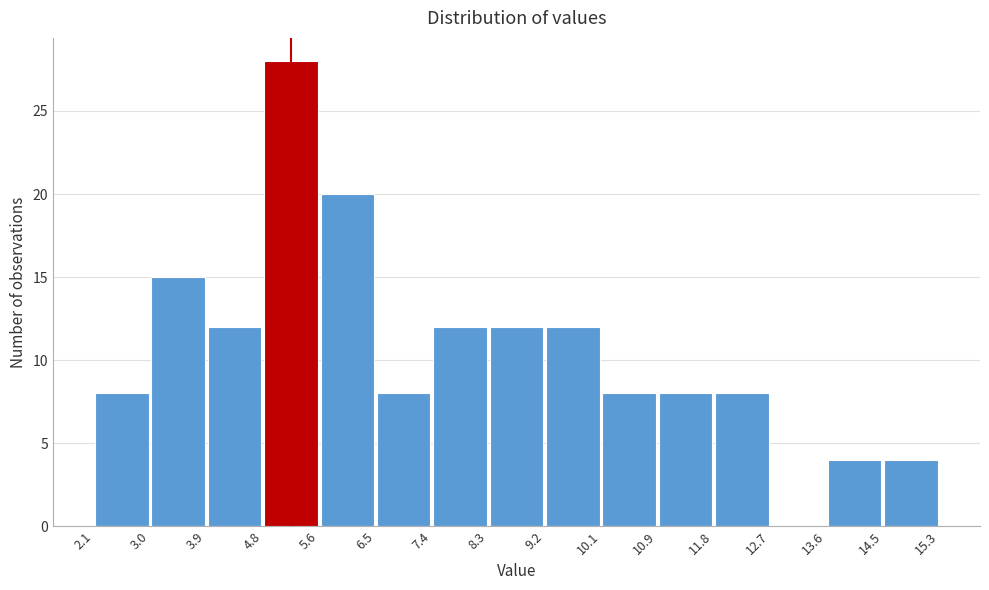

What is the height of the bar covering 5.6 to 6.5 on the x-axis? The values are not printed on the chart, so give them approximately, as read against the axis.

20